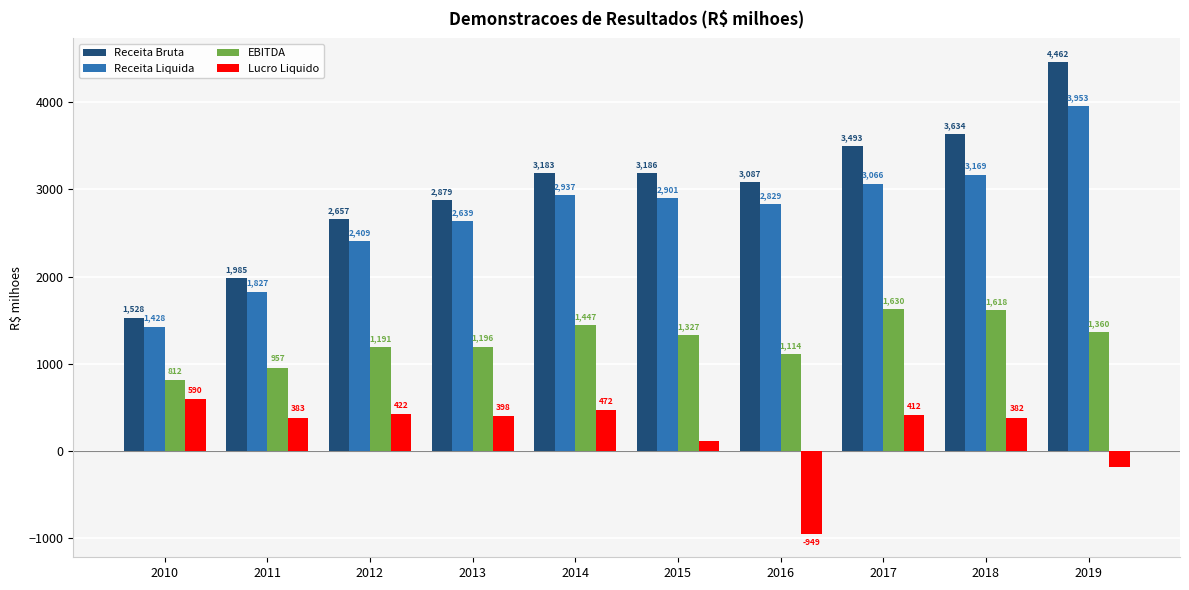

What is the spread (max minus min) of values at 2016?

4036.0